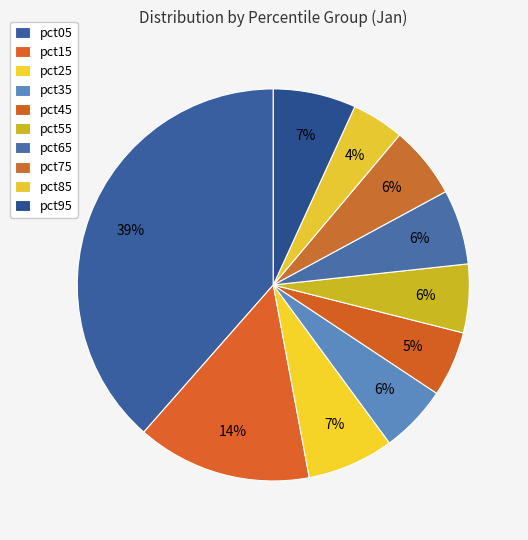

What percentage is the pct45 slice, to the nearest percent?

5%